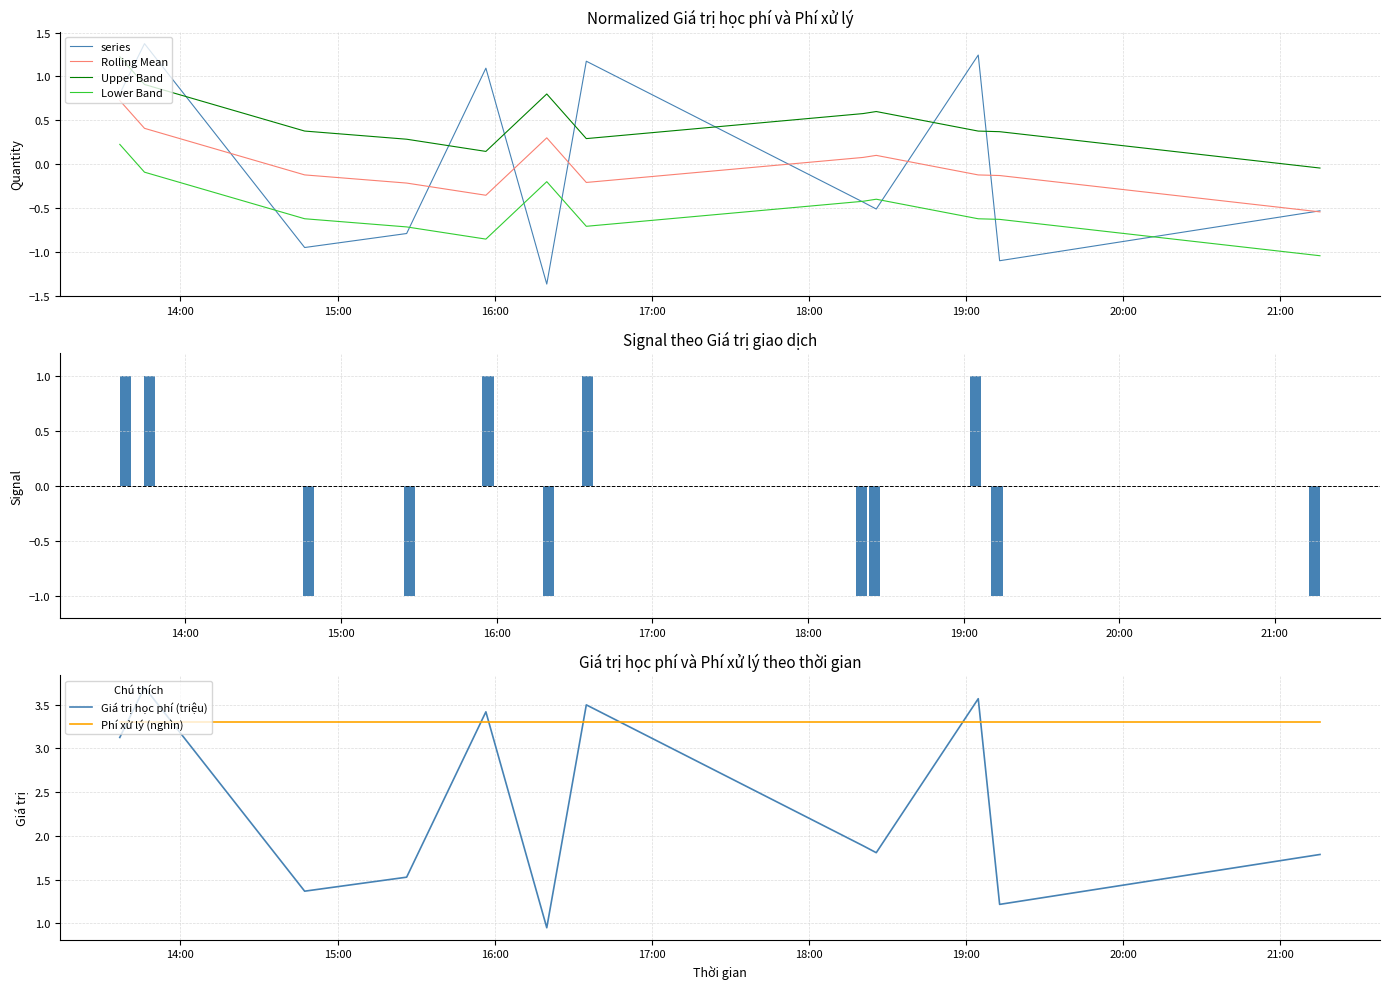

True or false: Upper Band and Rolling Mean intersect in this chart.

False